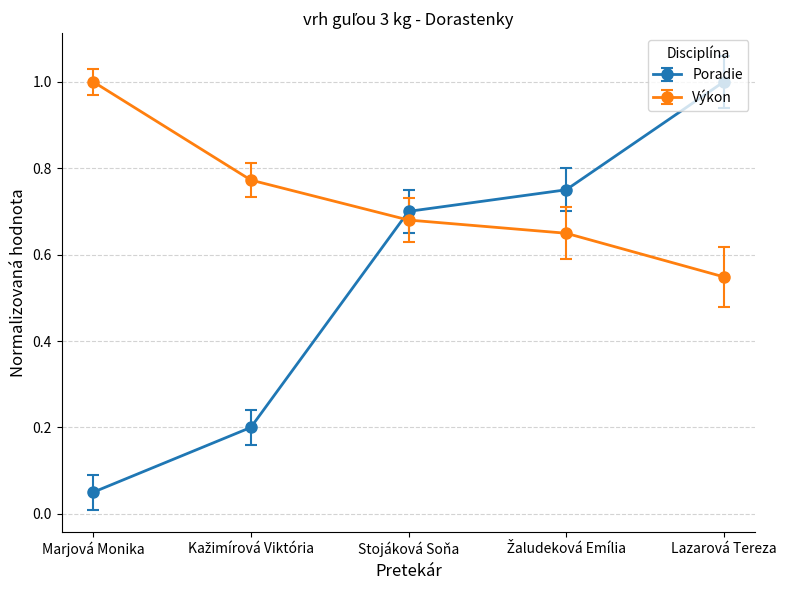

Which category has the lowest value across all series?

Marjová Monika